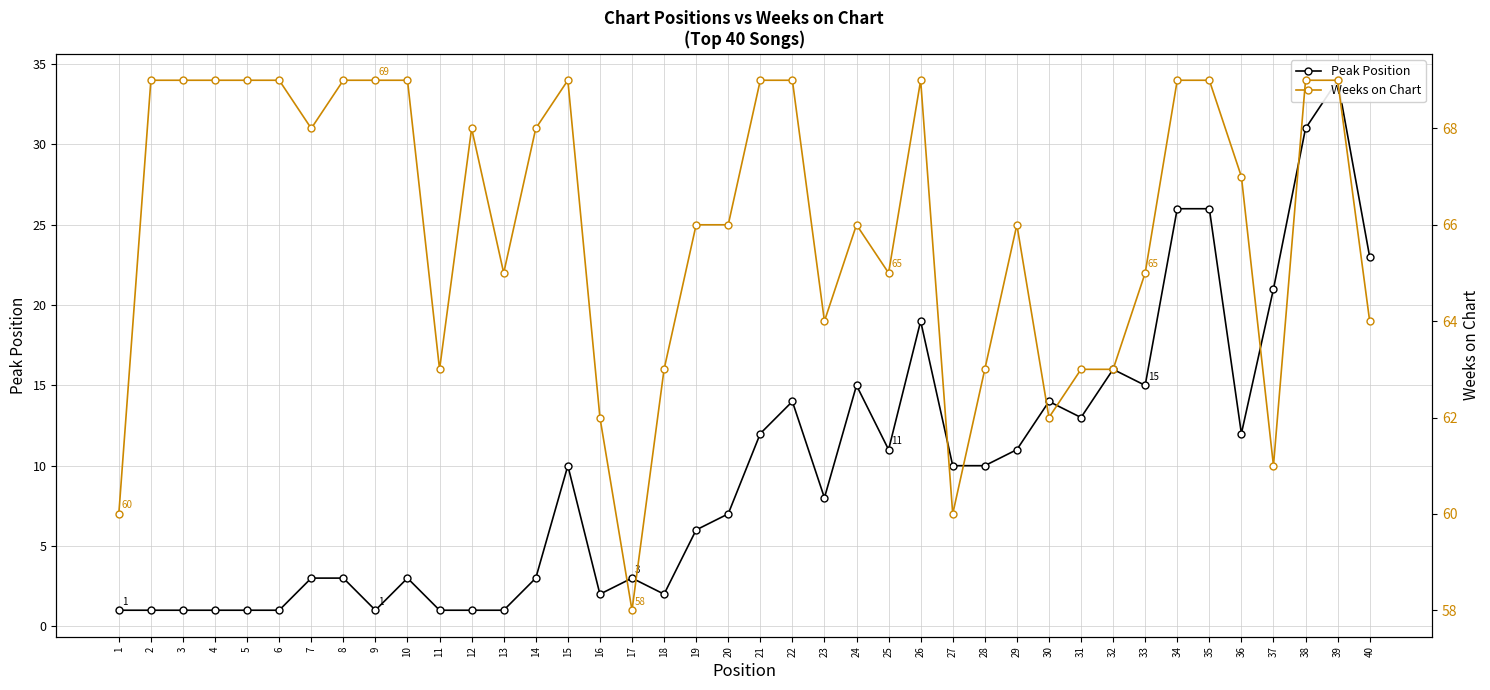

True or false: Peak Position and Weeks on Chart intersect in this chart.

False